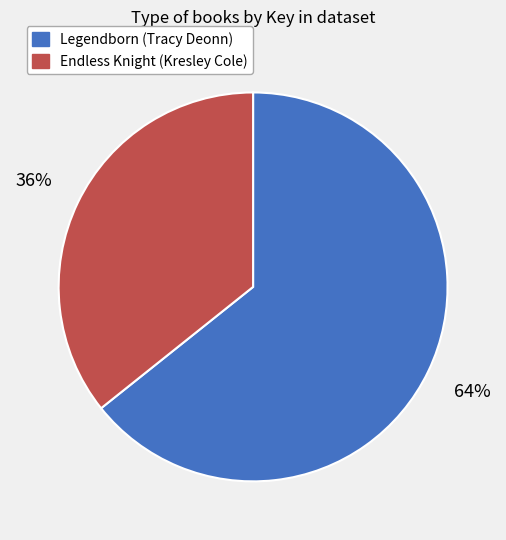

To the nearest percent, what portion does Legendborn (Tracy Deonn) represent?

64%